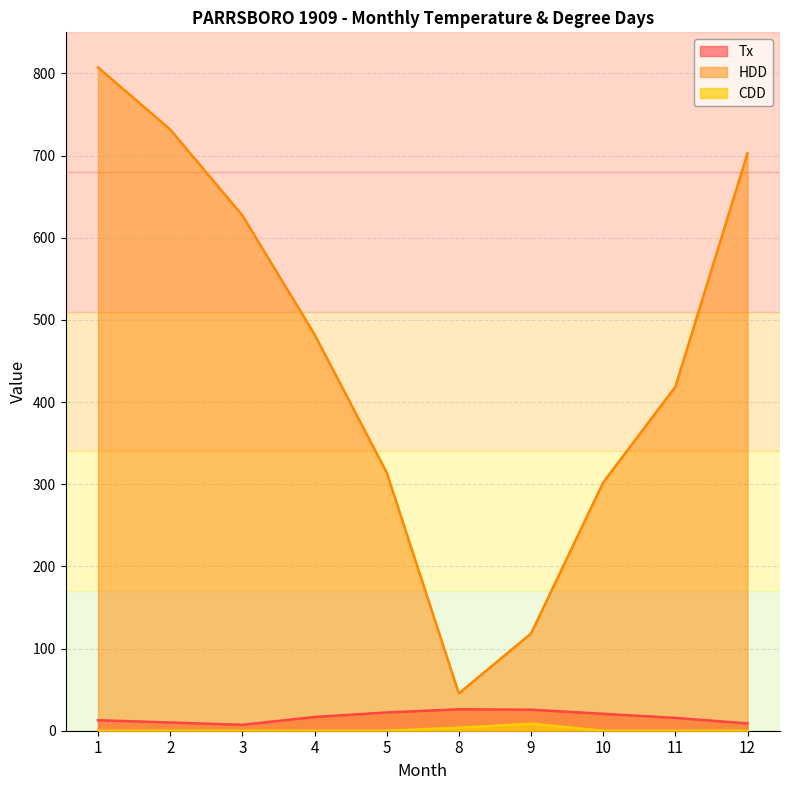

What value does the Tx series have at 5?

22.2